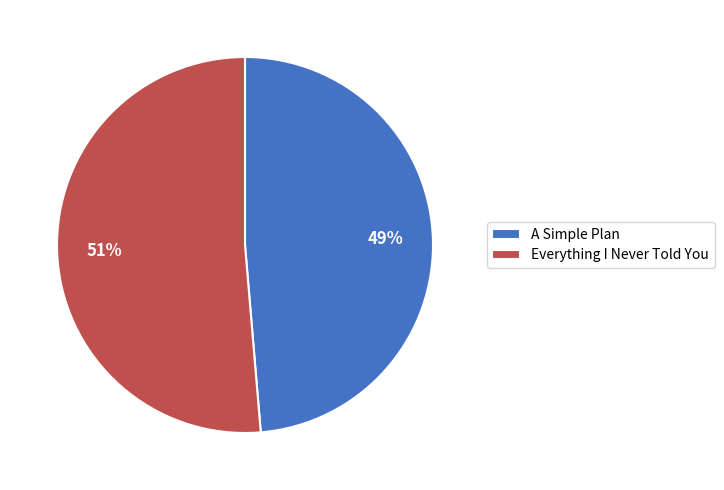

How many slices are in this pie chart?

2